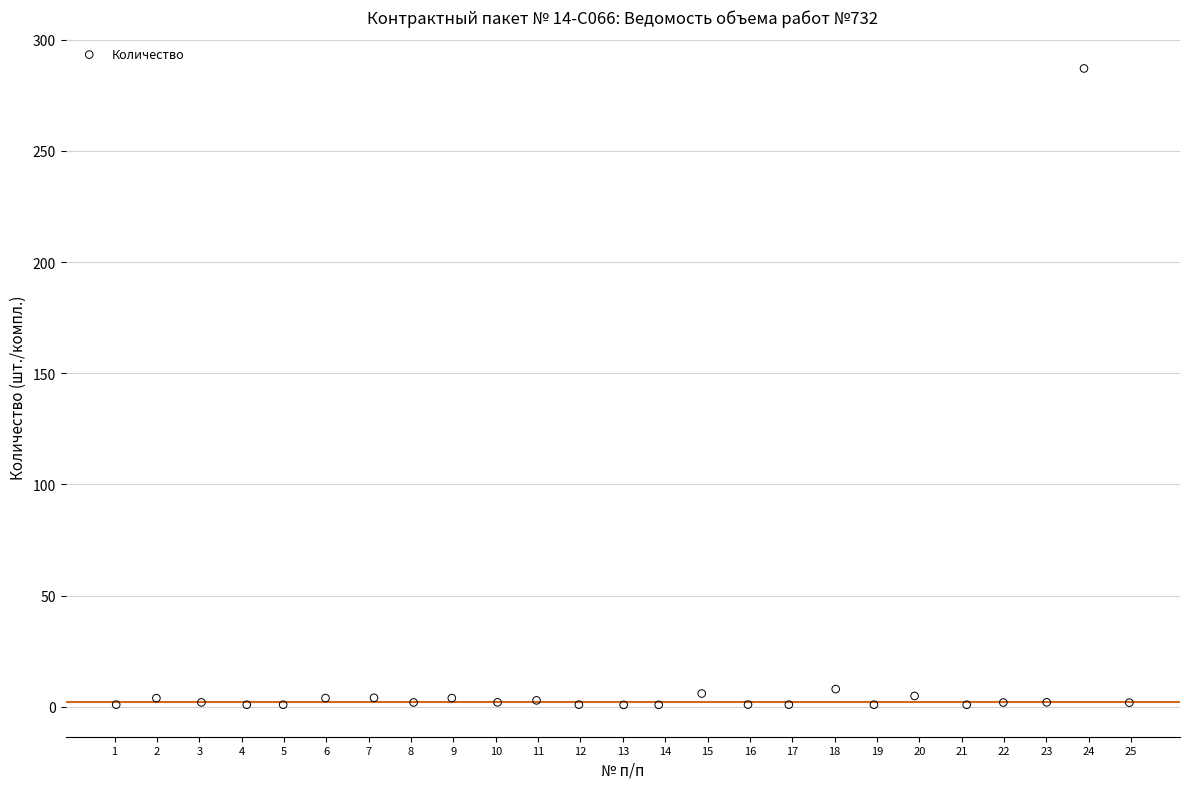

What is the range of Y values (max minus min)?

286.1